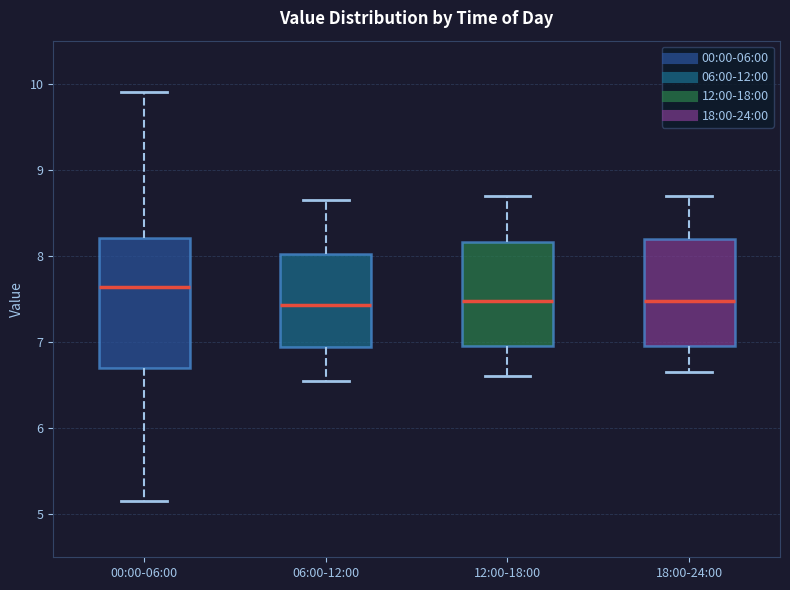

Where is the lower edge of the box for 12:00-18:00 on the y-axis? The values are not printed on the chart, so give them approximately, as read against the axis.

7.0